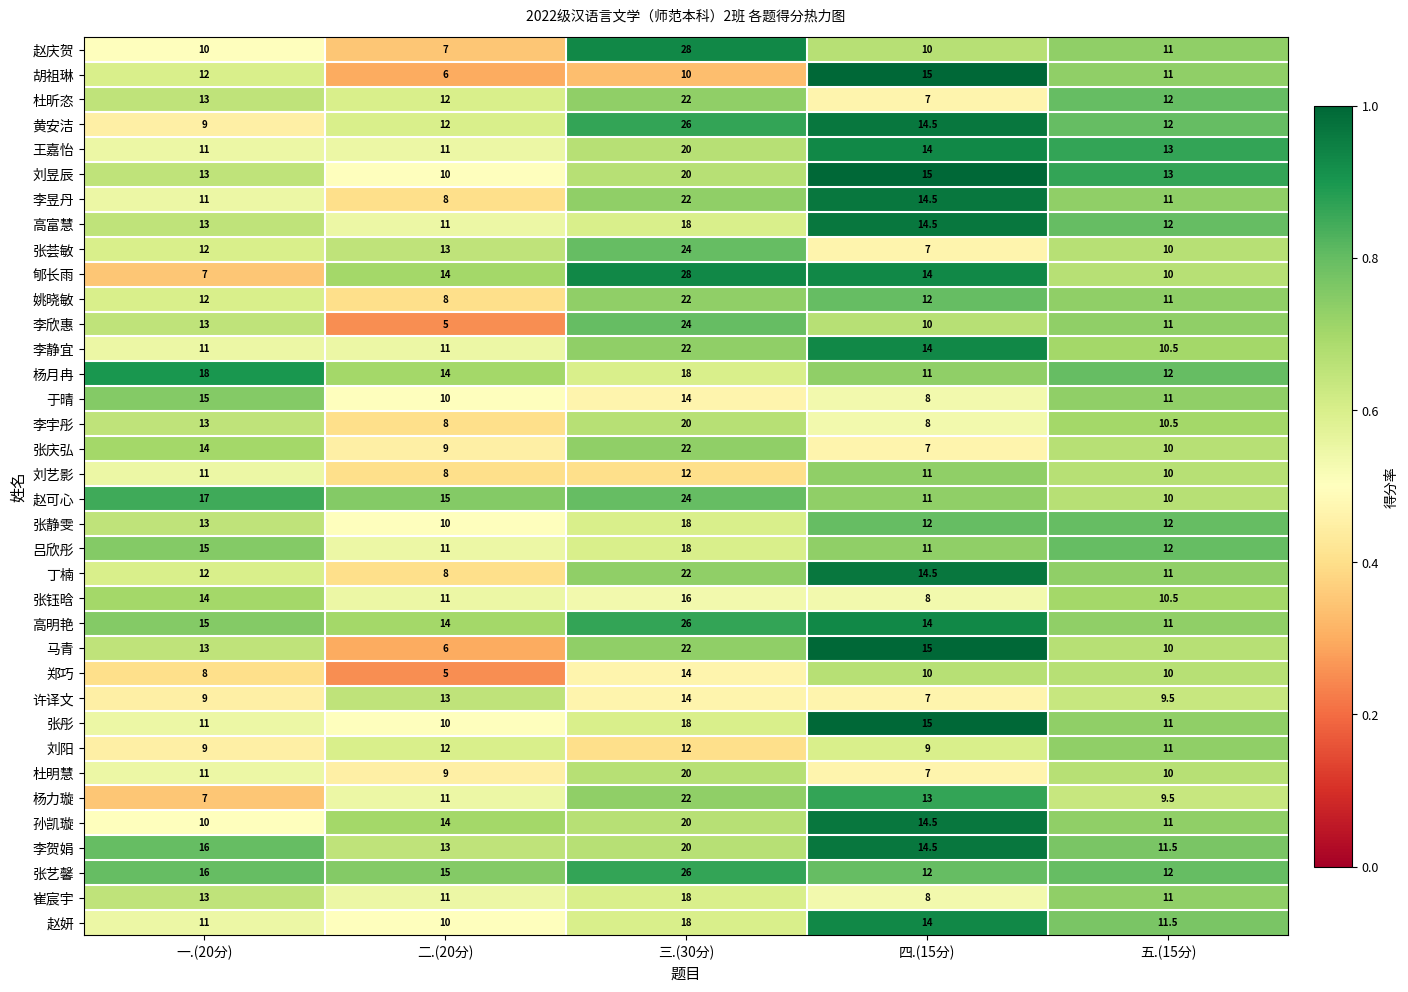

At how many categories does at least one series exceed 12?

5